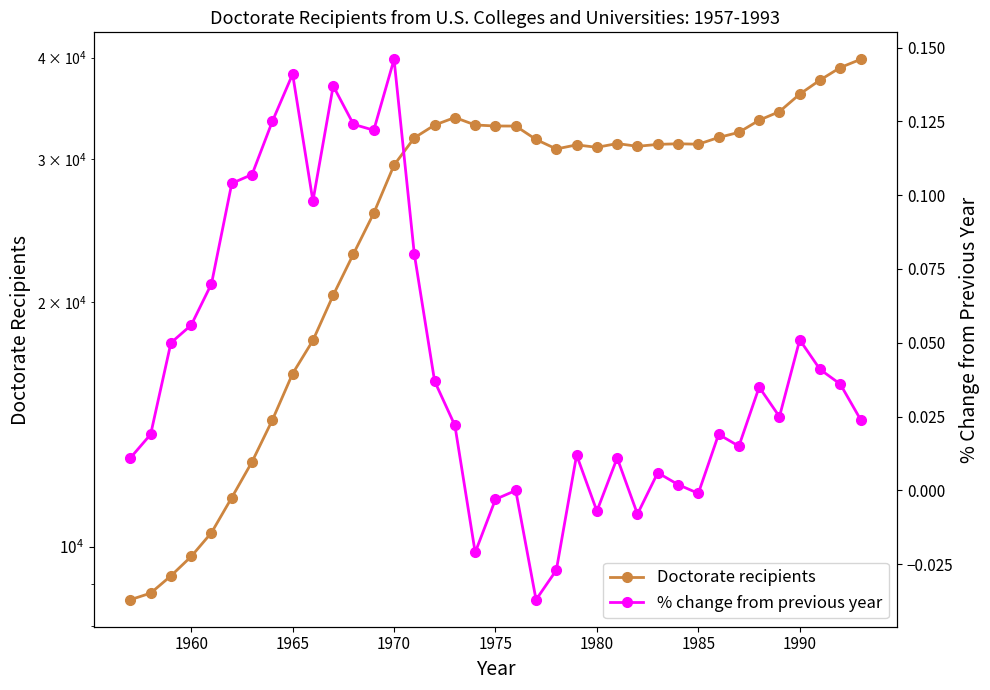

Is it true that % change from previous year equals 0.1 at 1990?

False